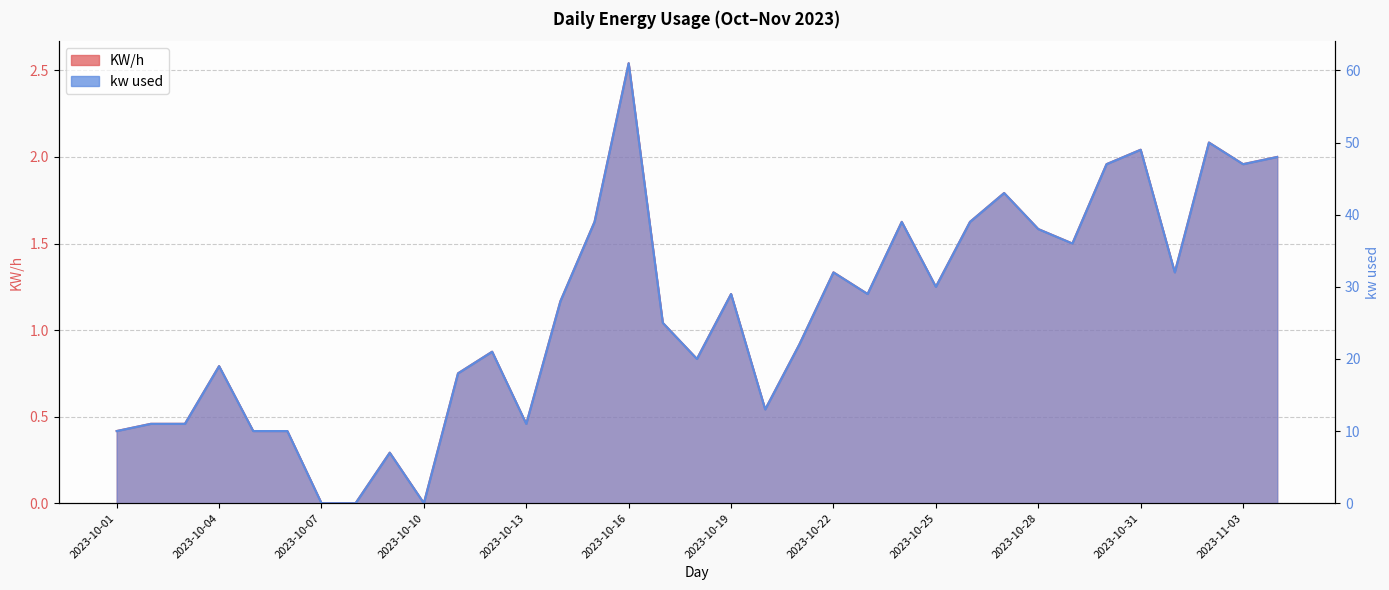

What is the label of the 24th point from the right?

2023-10-12